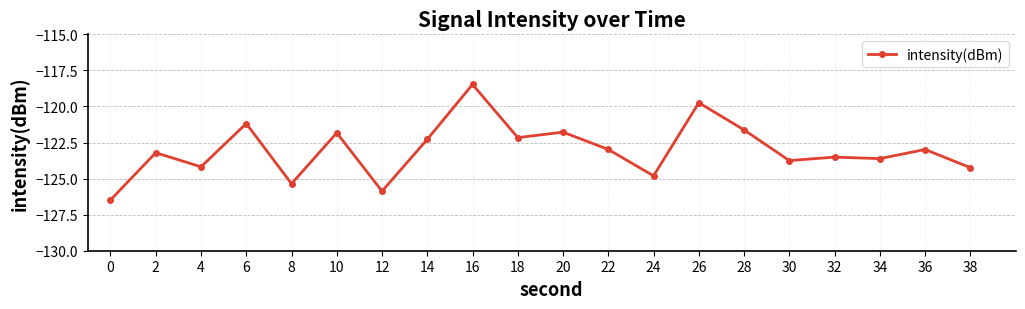

What is the change in value from 6 to 16?

+2.7